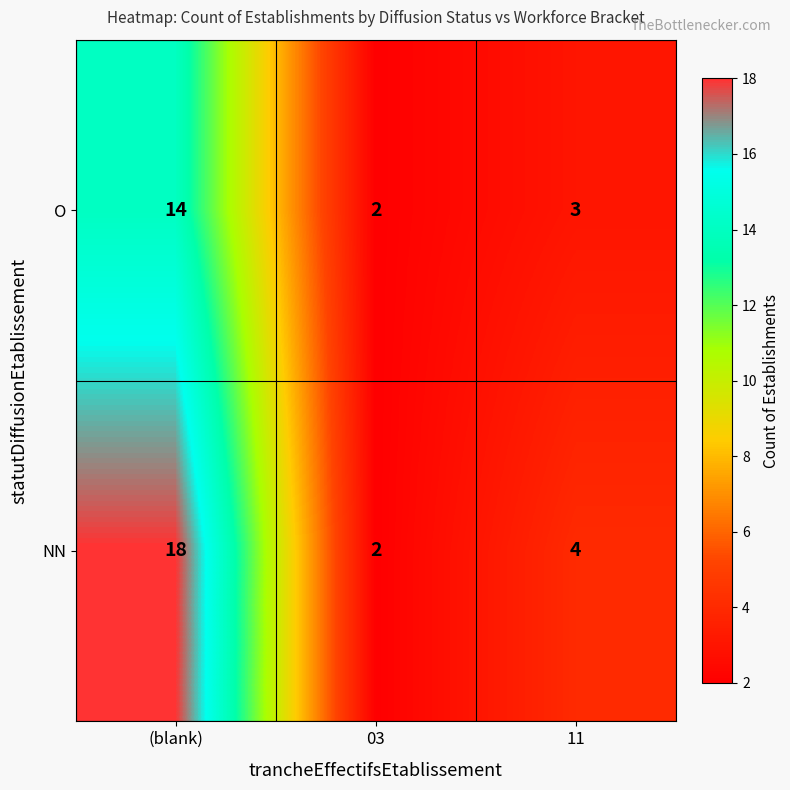

At which label does NN reach its minimum?

03